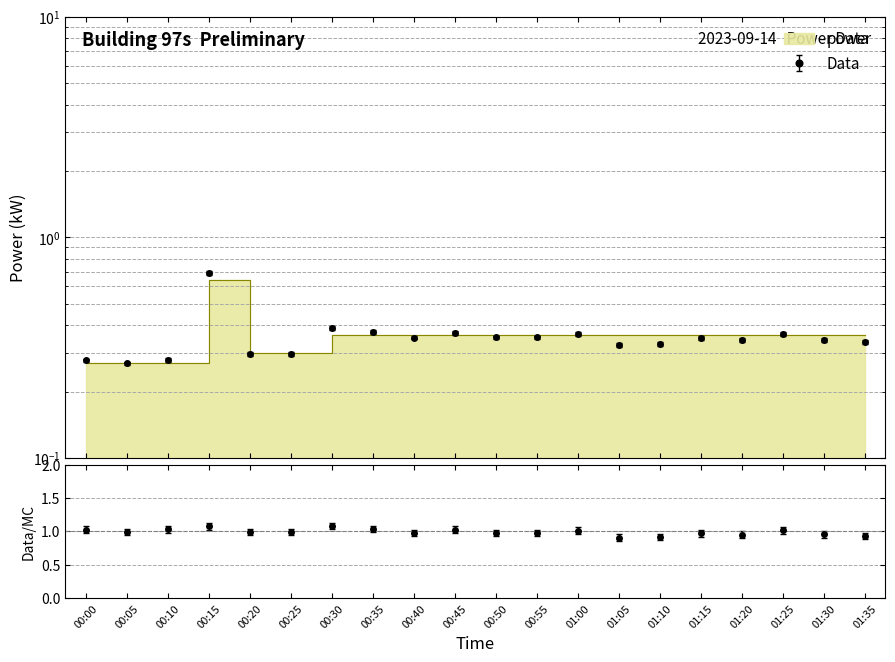

What is the smallest value displayed?

0.3